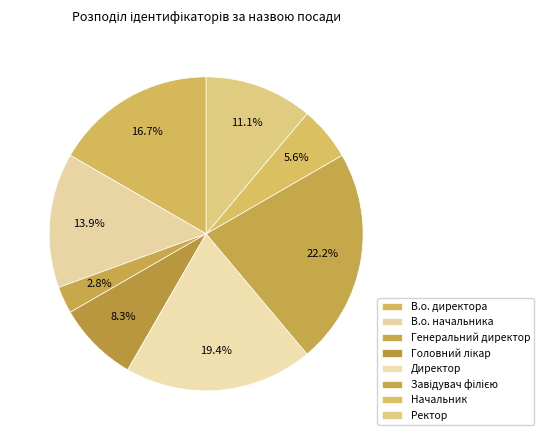

How many slices are in this pie chart?

8